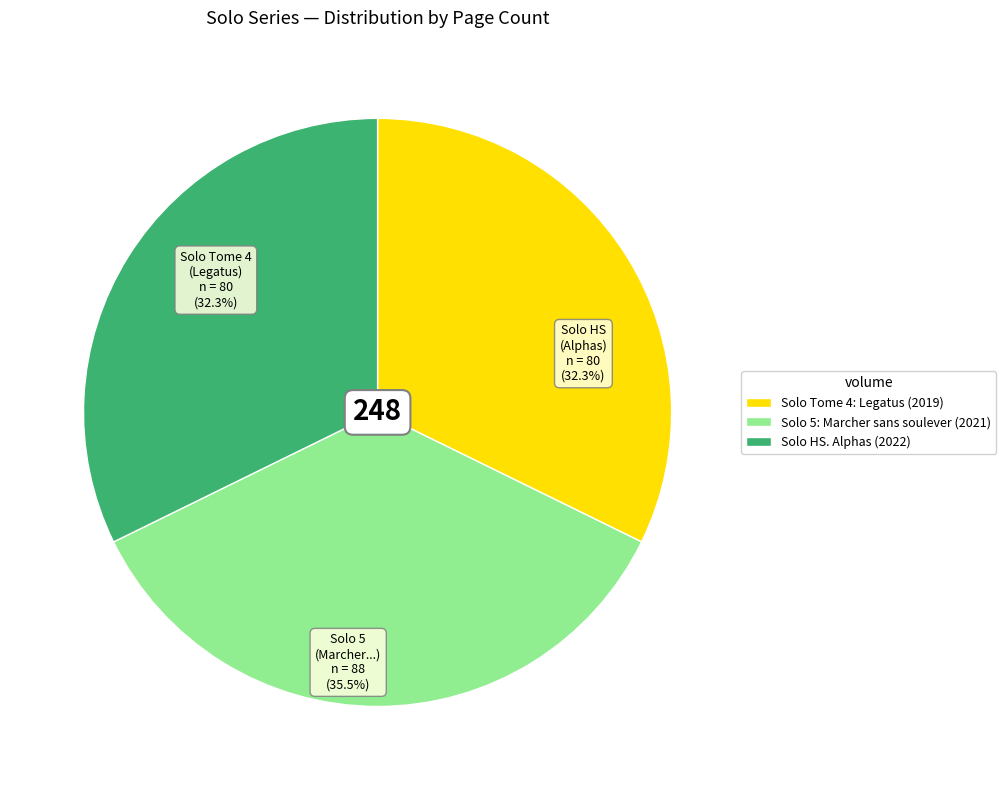

Which has a higher value, Solo 5: Marcher sans soulever (2021) or Solo Tome 4: Legatus (2019)?

Solo 5: Marcher sans soulever (2021)